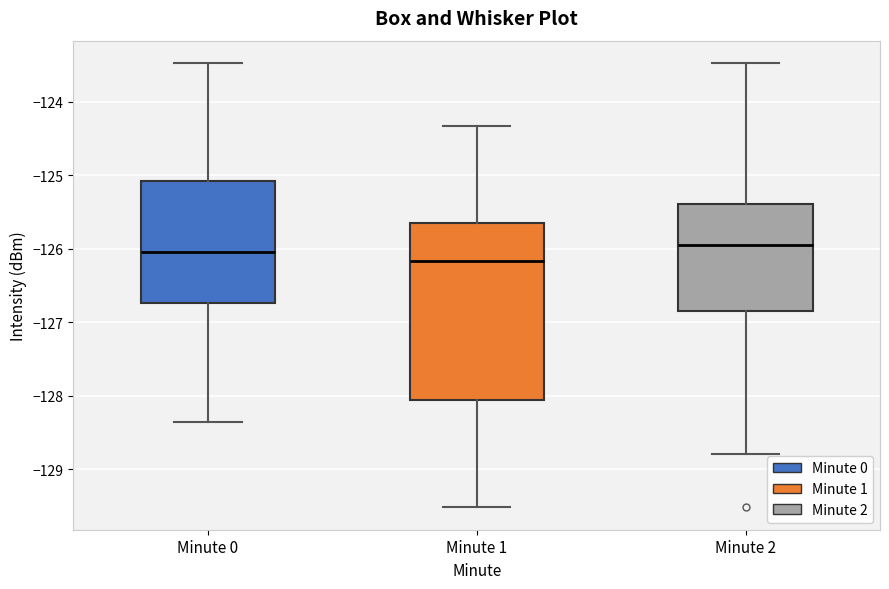

Comparing the boxes themselves (not the whiskers), which one is the tallest?

Minute 1